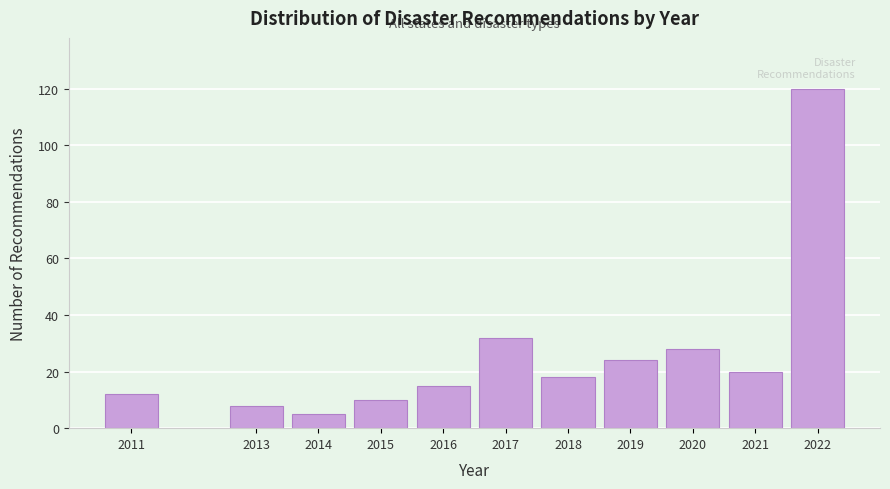

Reading left to right, what are all the values shown in this chart?

12	8	5	10	15	32	18	24	28	20	120